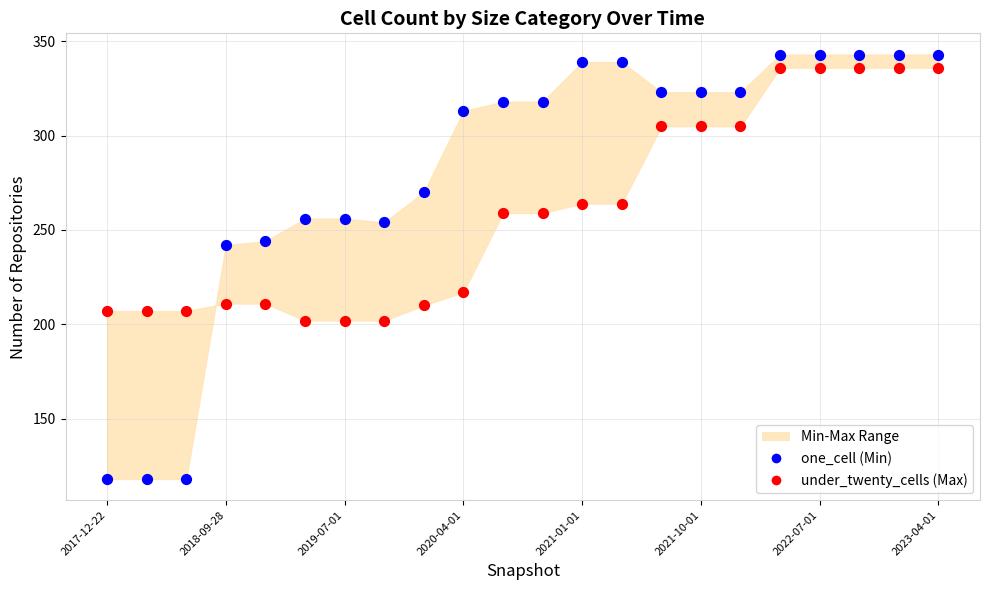

Which series contains the lowest Y value?

one_cell (Min)